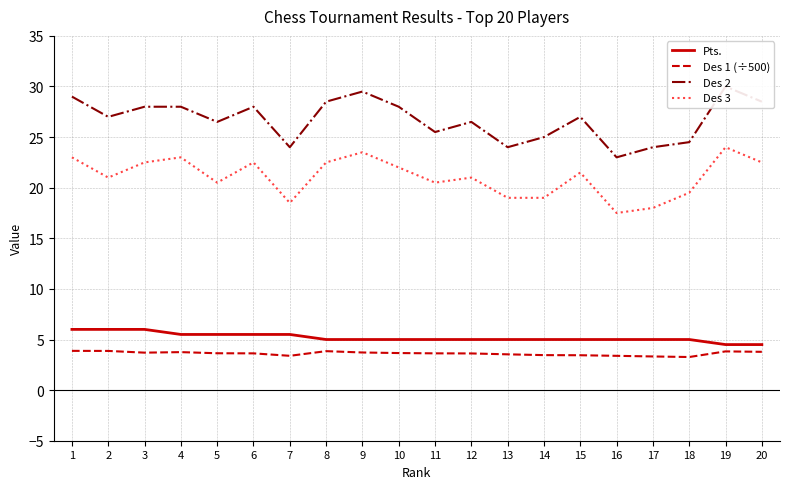

The Des 2 series shows 7.2 at 13. True or false?

False